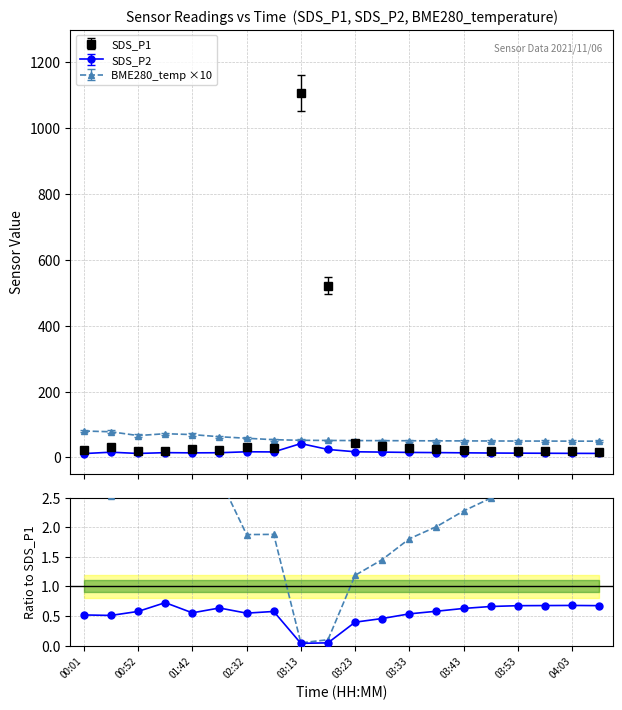

What is the greatest value displayed?

1107.4